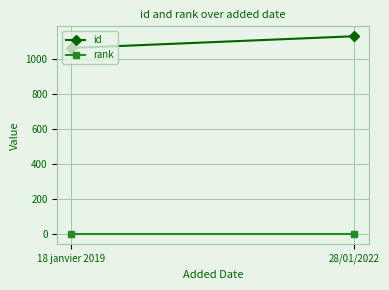

What are all the series names shown in the legend?

id, rank